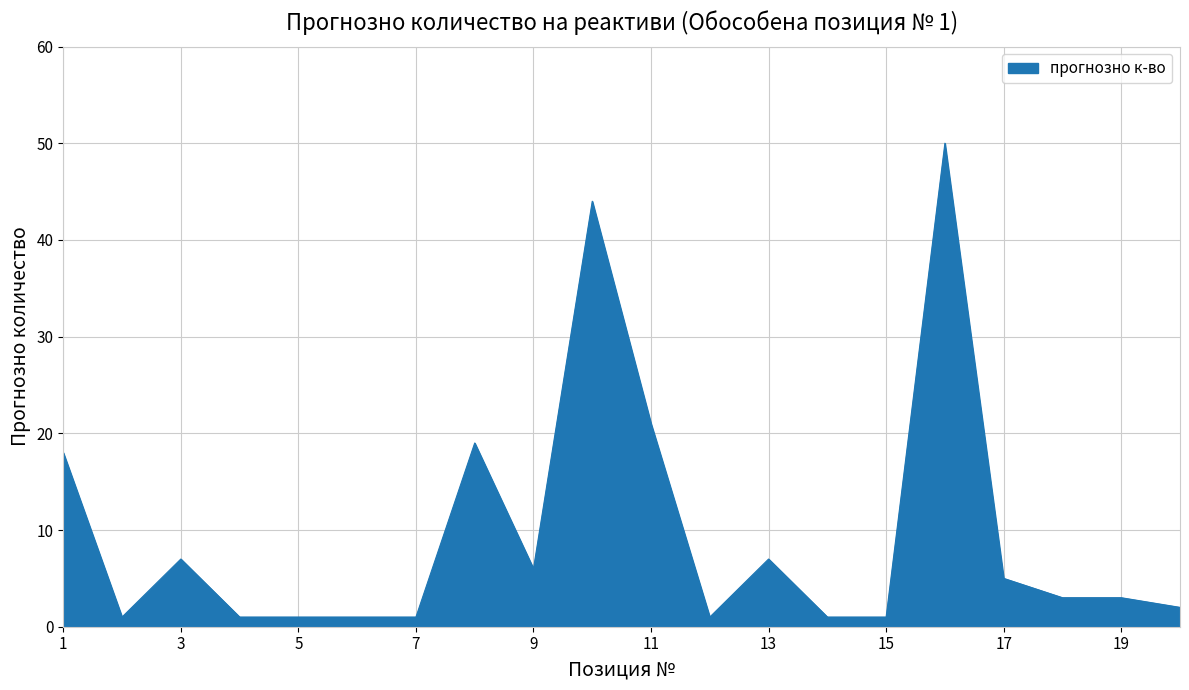

What is the difference between the maximum and minimum values?

49